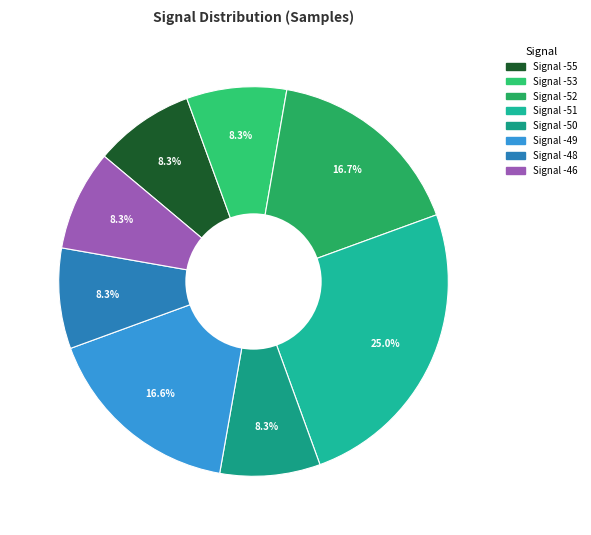

Count the number of slices in the pie.

8